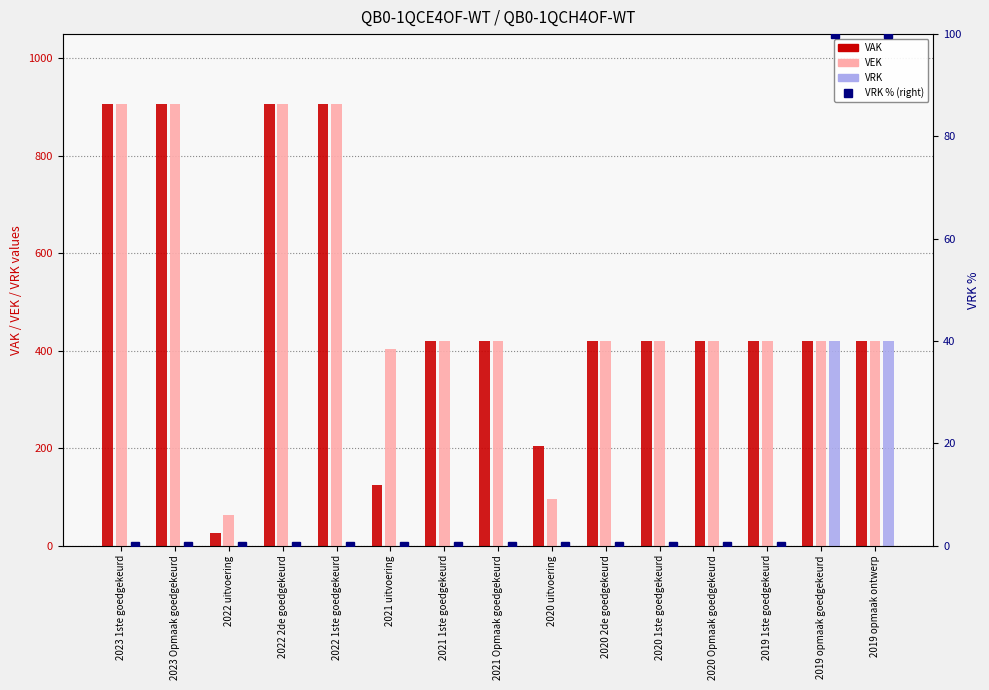

What is the label of the 7th bar from the right?

2020 uitvoering